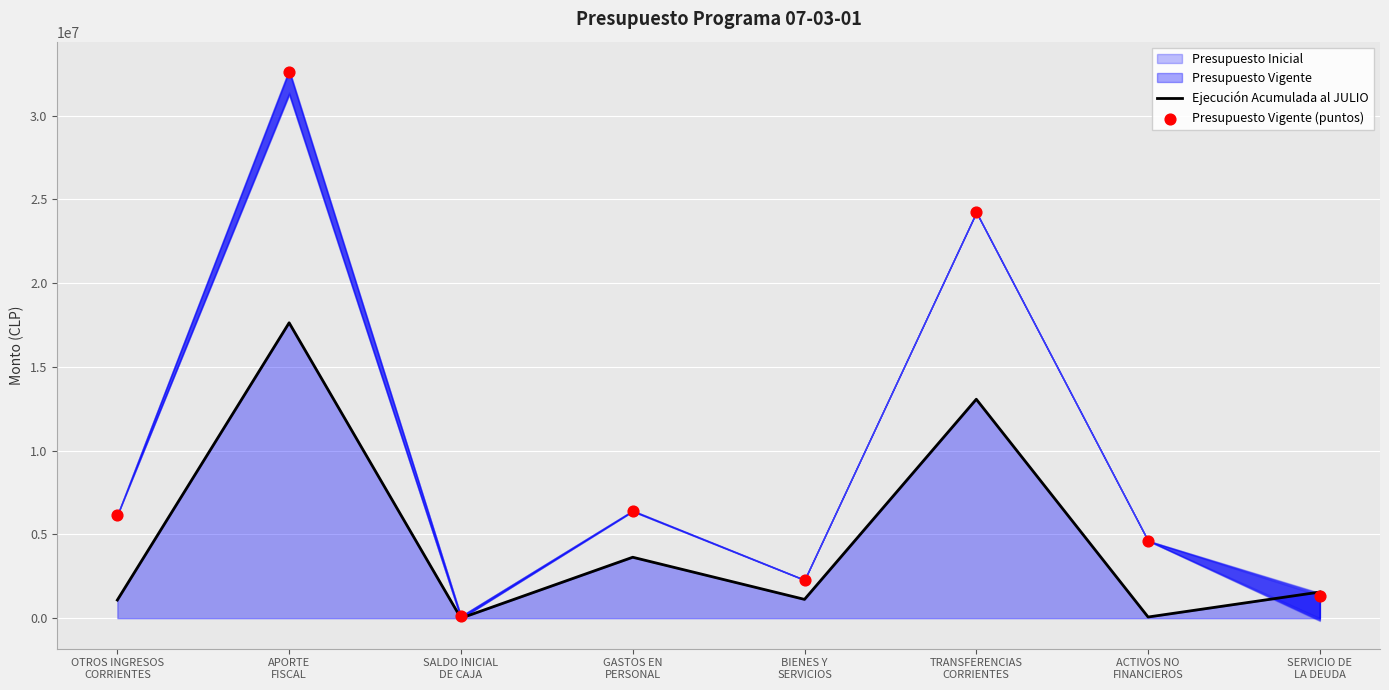

At which category is the sum across all series the highest?

APORTE
FISCAL